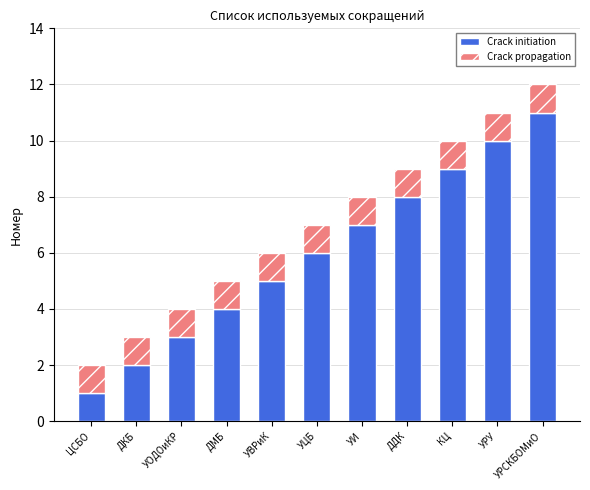

Which category has the highest value in the Crack initiation series?

УРСКБОМиО